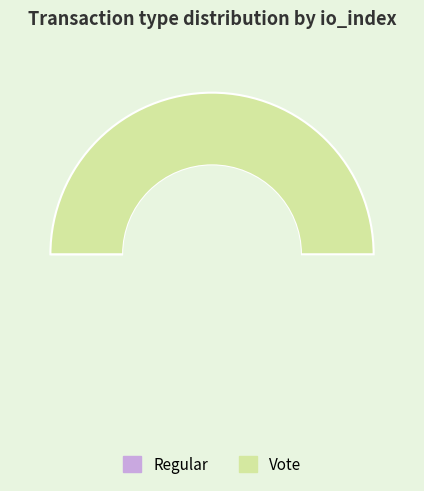

Count the number of slices in the pie.

2